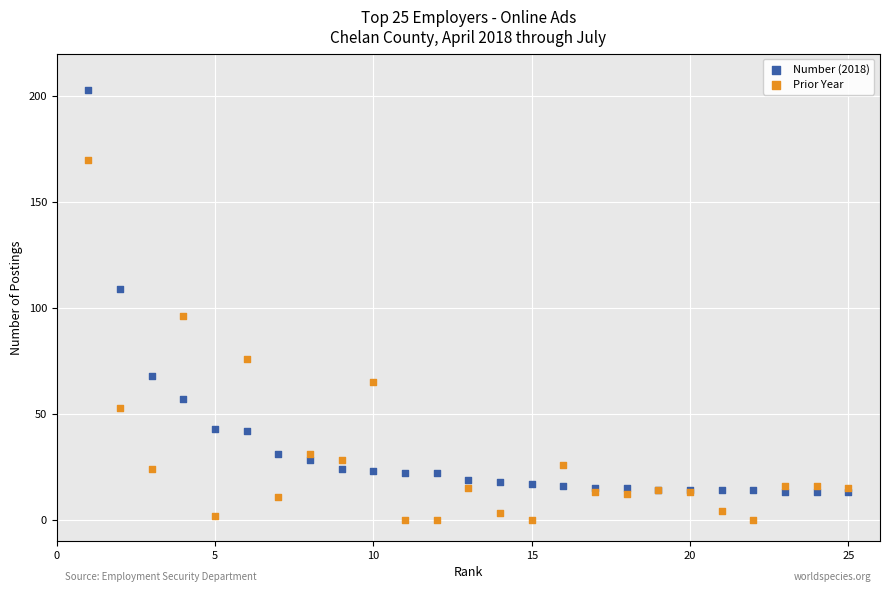

What is the X range (max minus min) for the scatter plot?

24